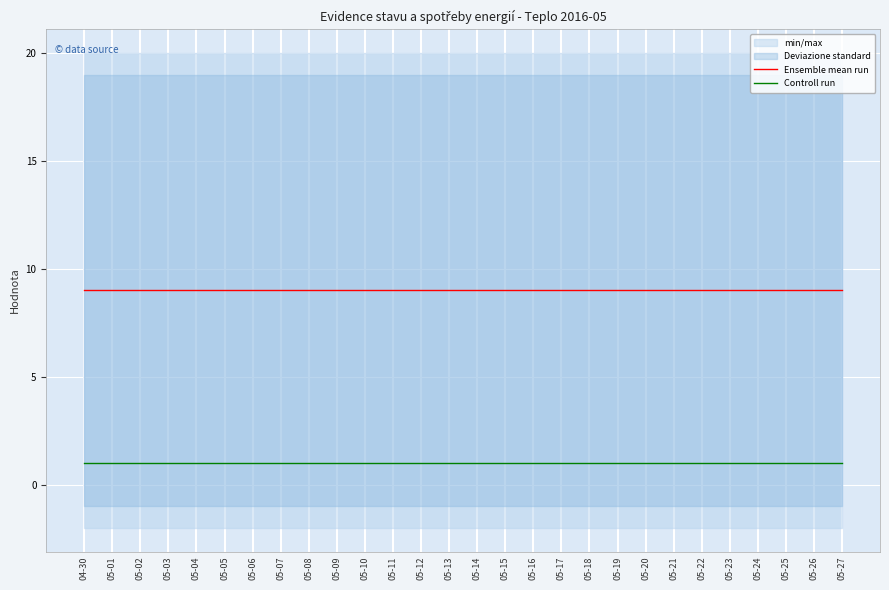

Rank the series at 04-30 from highest to lowest value.

Ensemble mean run, Controll run